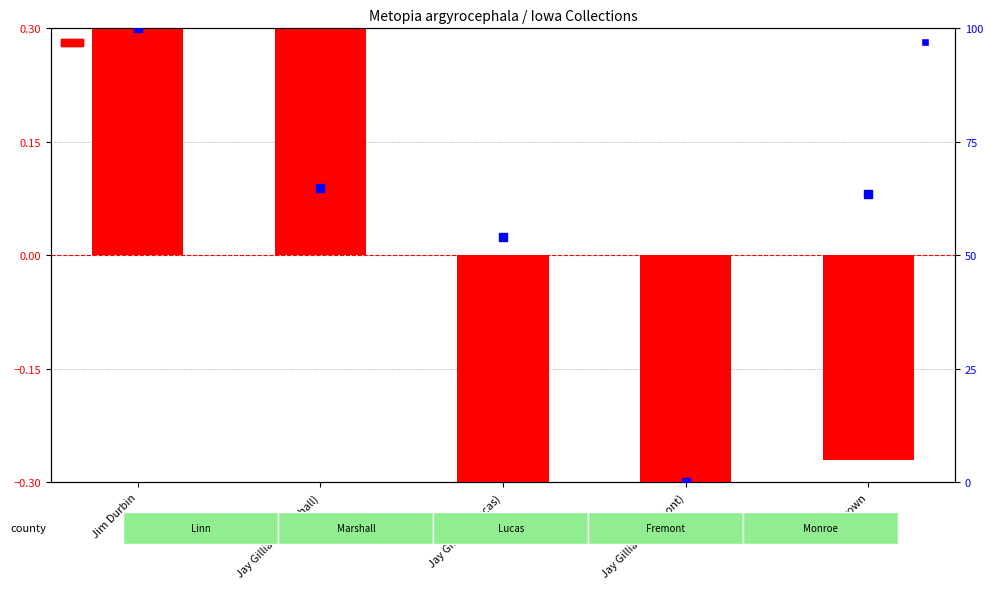

Which series has the widest spread of Y values?

percentile rank within the sample